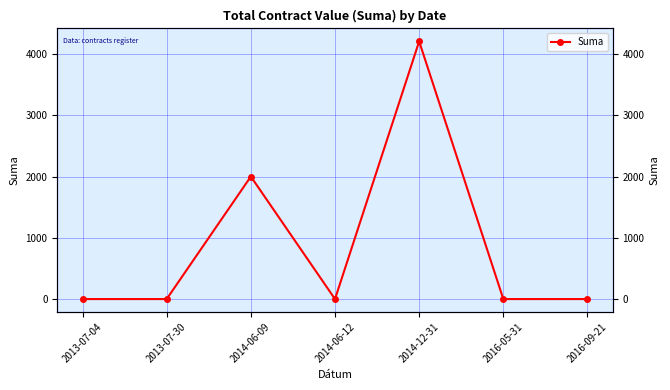

Where is the first local maximum?

2014-06-09